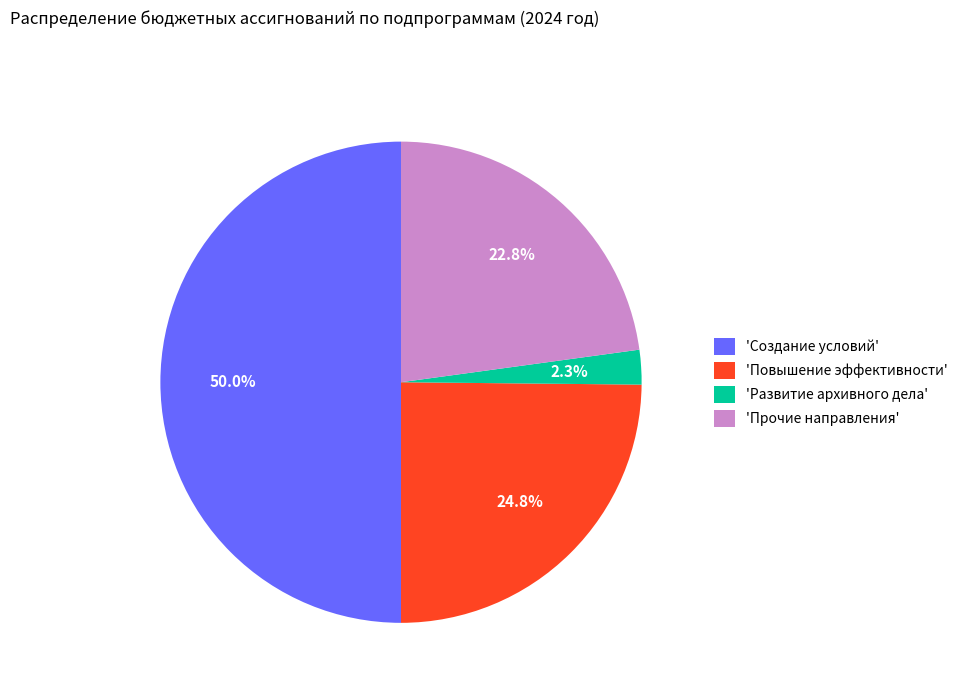

How many segments does this pie chart have?

4